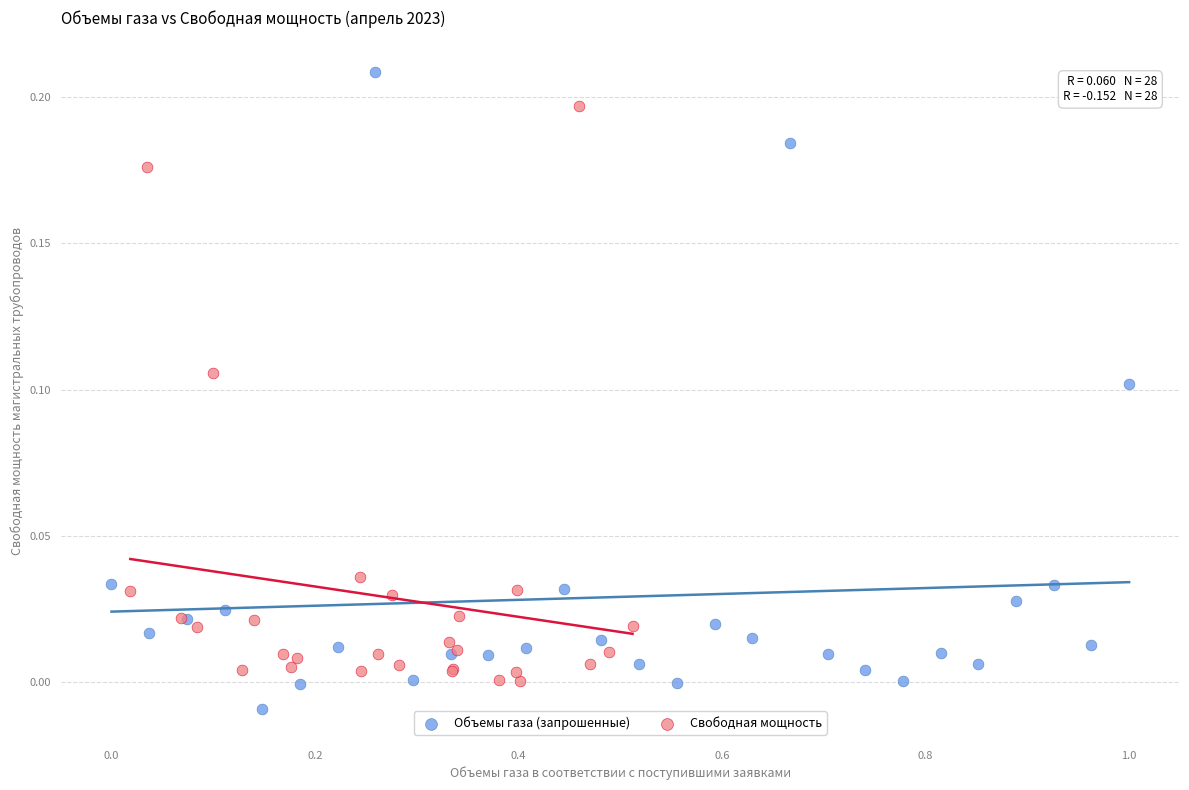

Which series reaches the minimum Y coordinate?

Объемы газа (запрошенные)